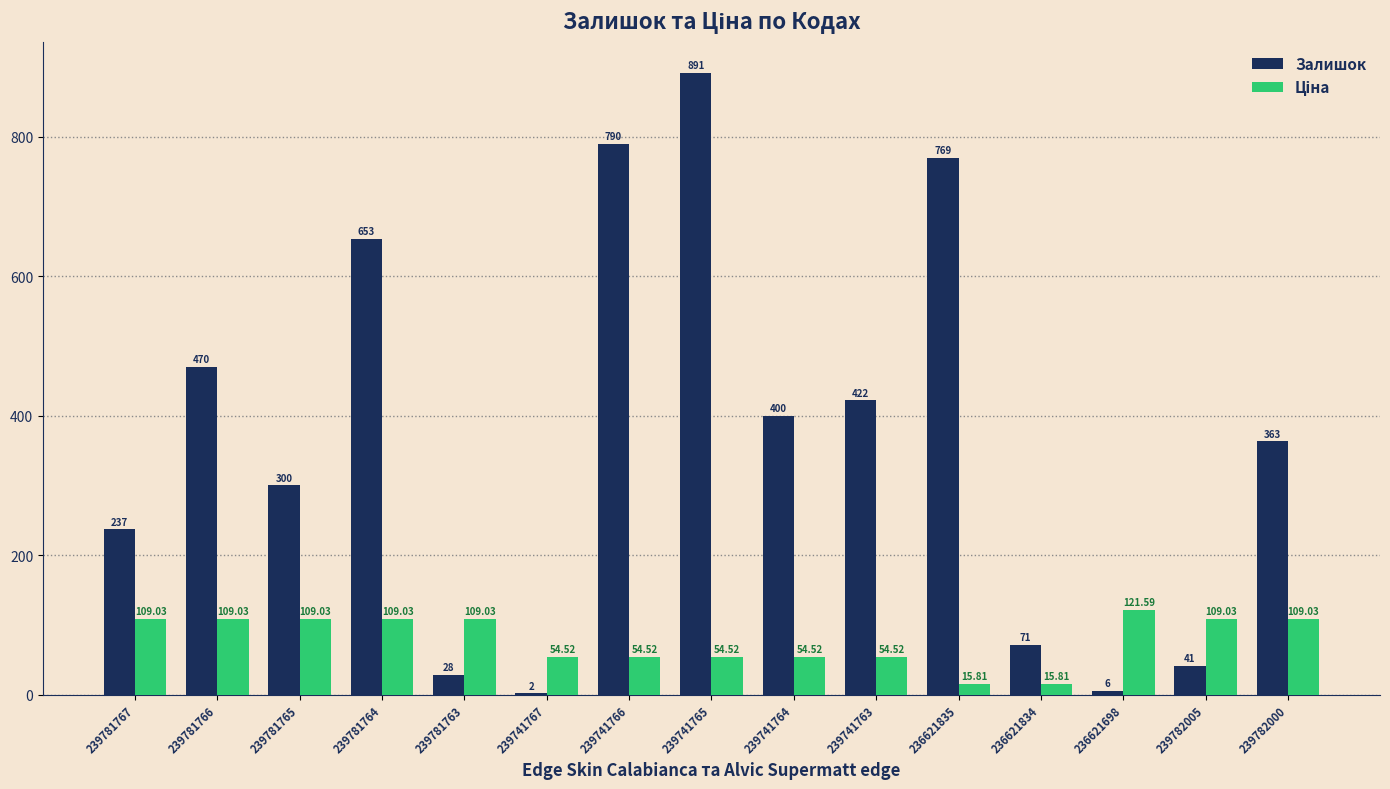

Are the bars horizontal?

No